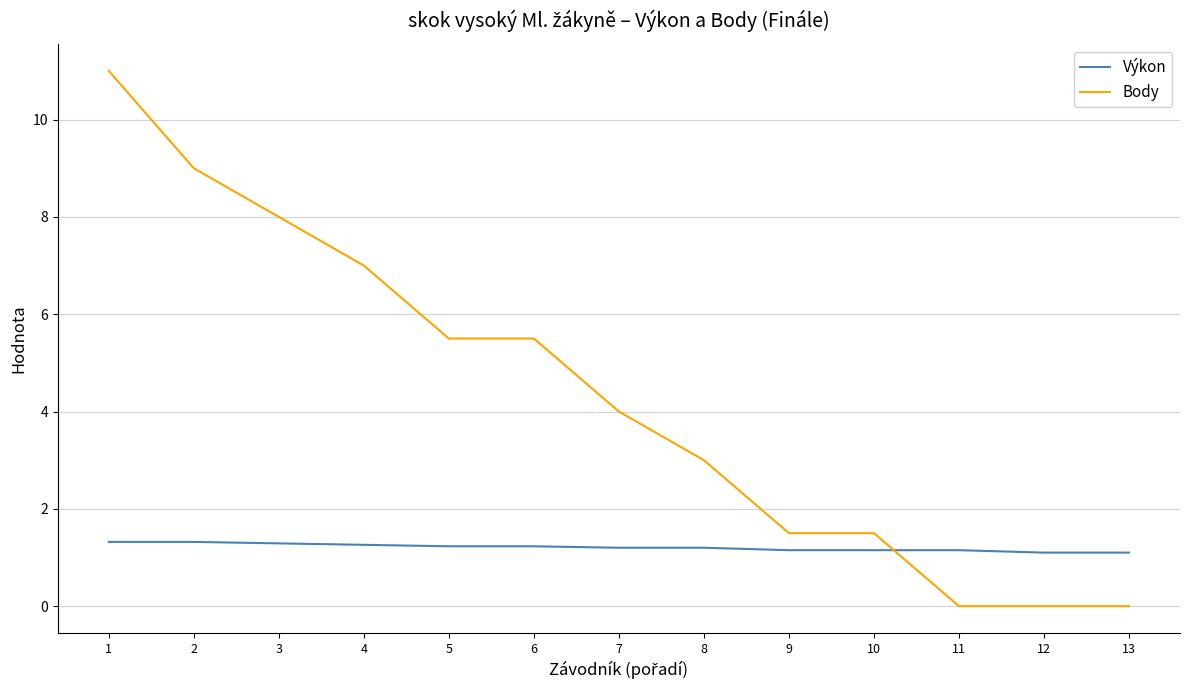

Between which two adjacent categories do Výkon and Body first intersect?

10 and 11